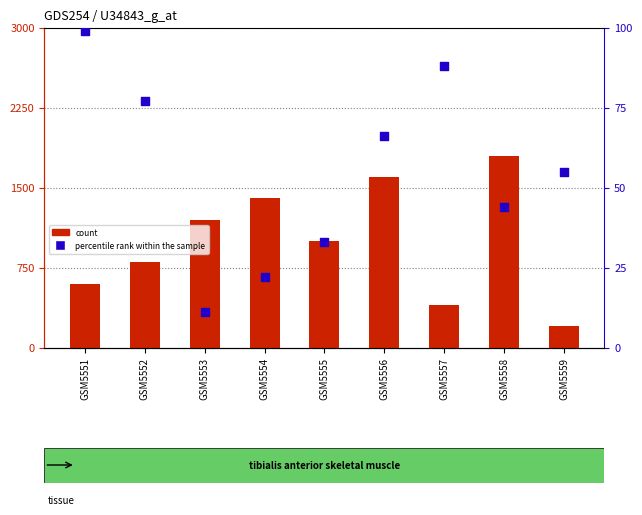

At how many categories does at least one series exceed 251?

8